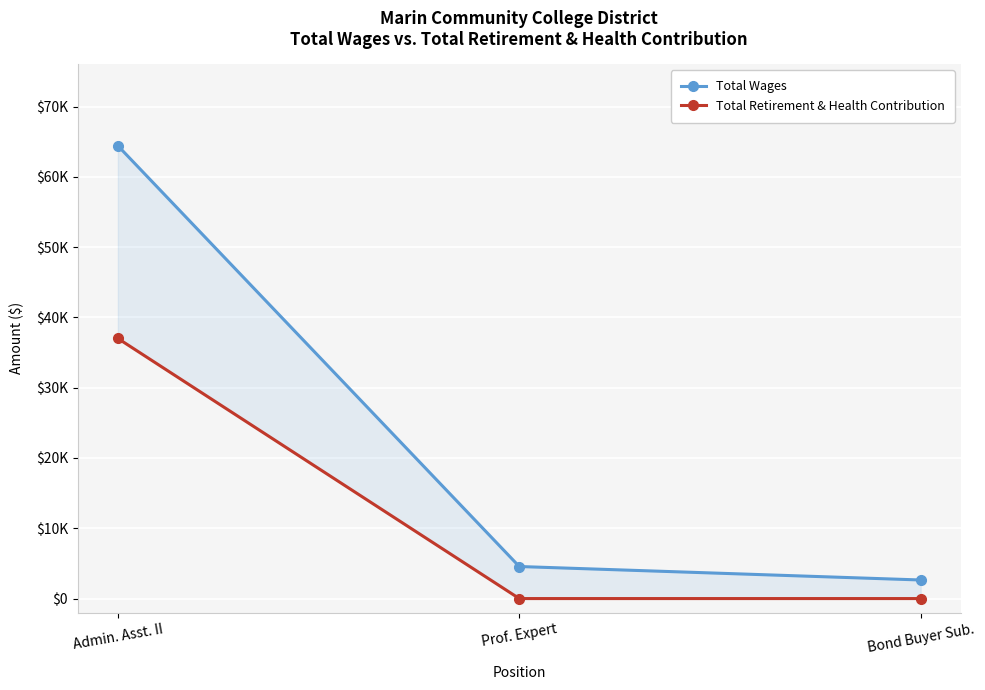

How many Total Retirement & Health Contribution values are between 0 and 37007?

3